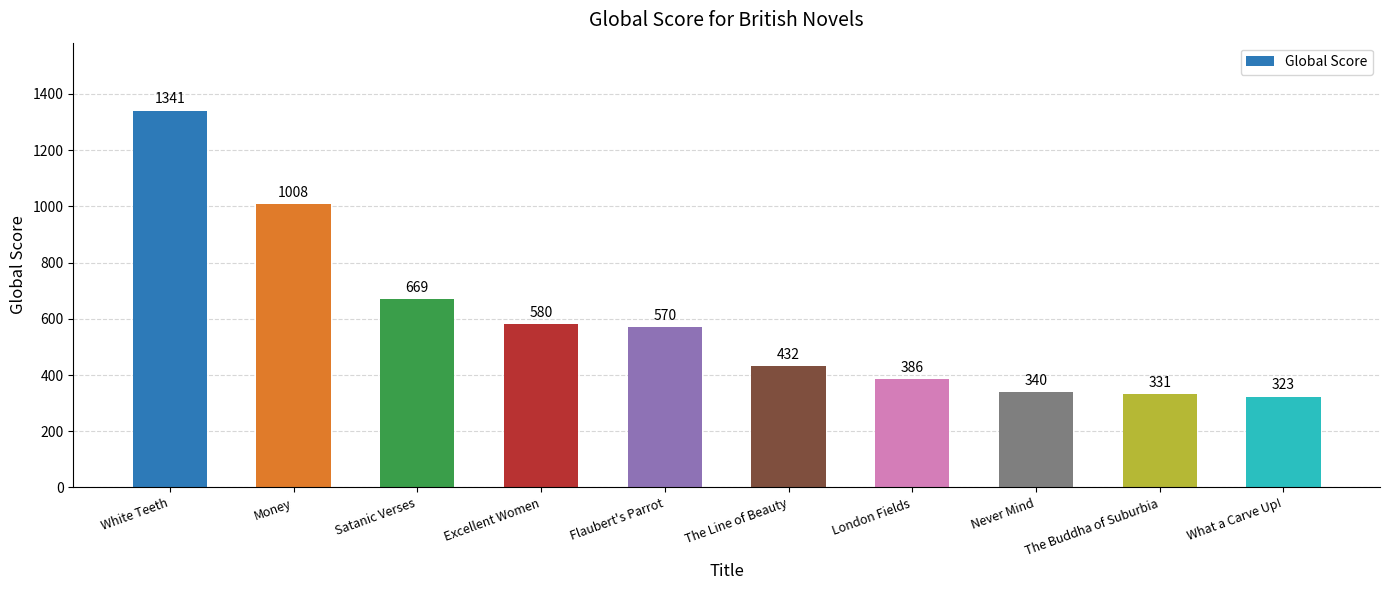

What is the difference between the values at Money and Flaubert's Parrot?

438